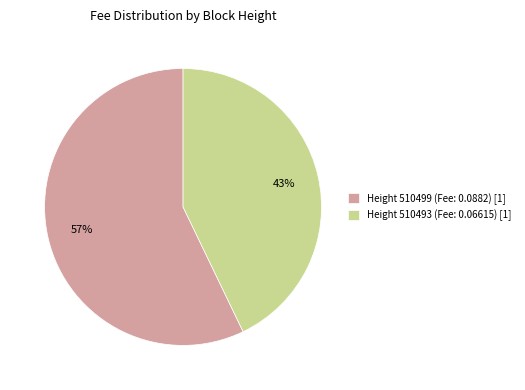

How many segments does this pie chart have?

2